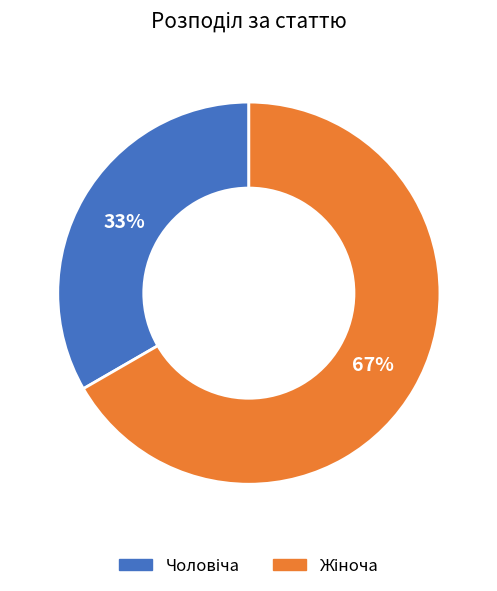

To the nearest percent, what is the average slice percentage?

50%